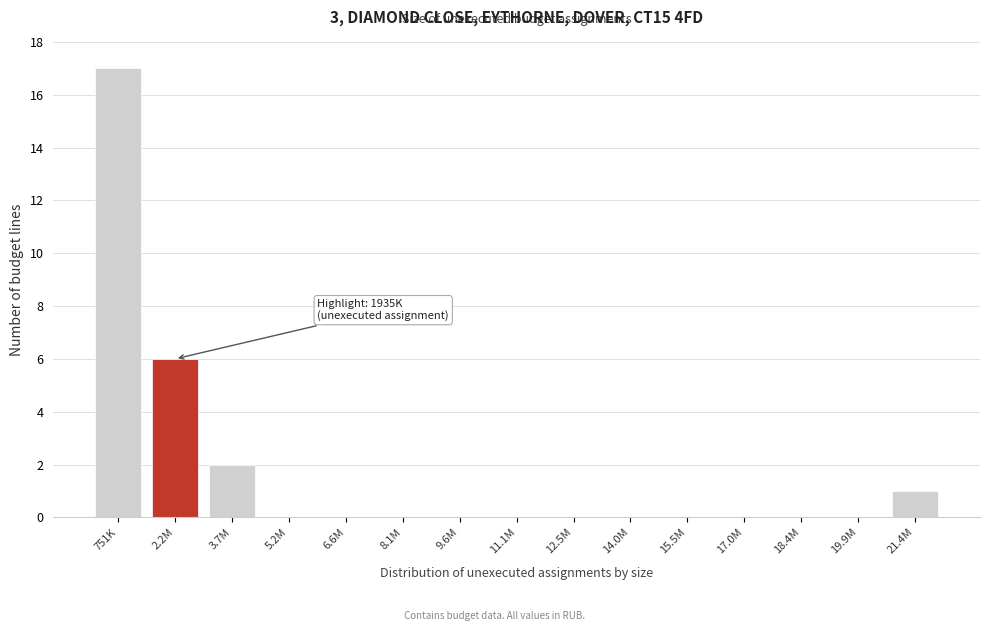

Reading right to left, transcribe all the data shown in this chart.

21.4M=1	19.9M=0	18.4M=0	17.0M=0	15.5M=0	14.0M=0	12.5M=0	11.1M=0	9.6M=0	8.1M=0	6.6M=0	5.2M=0	3.7M=2	2.2M=6	751K=17